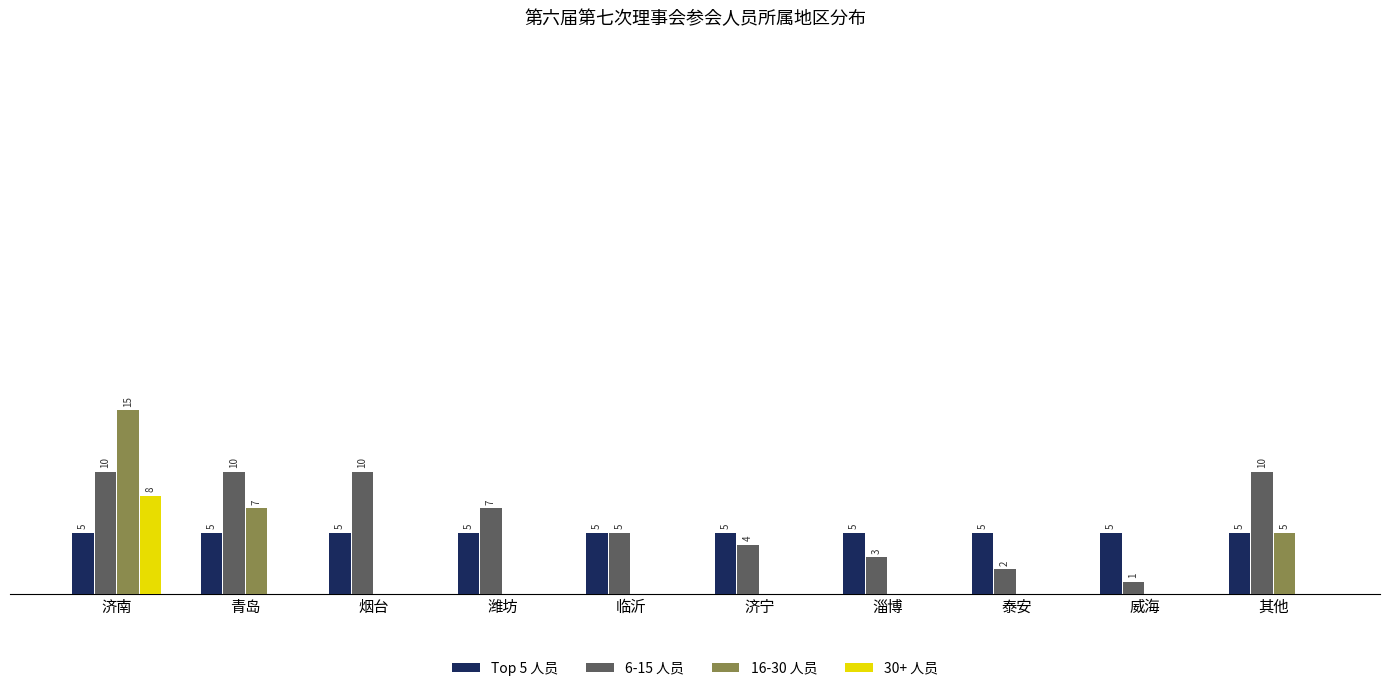

Where does the 6-15 人员 series first go above 7?

济南